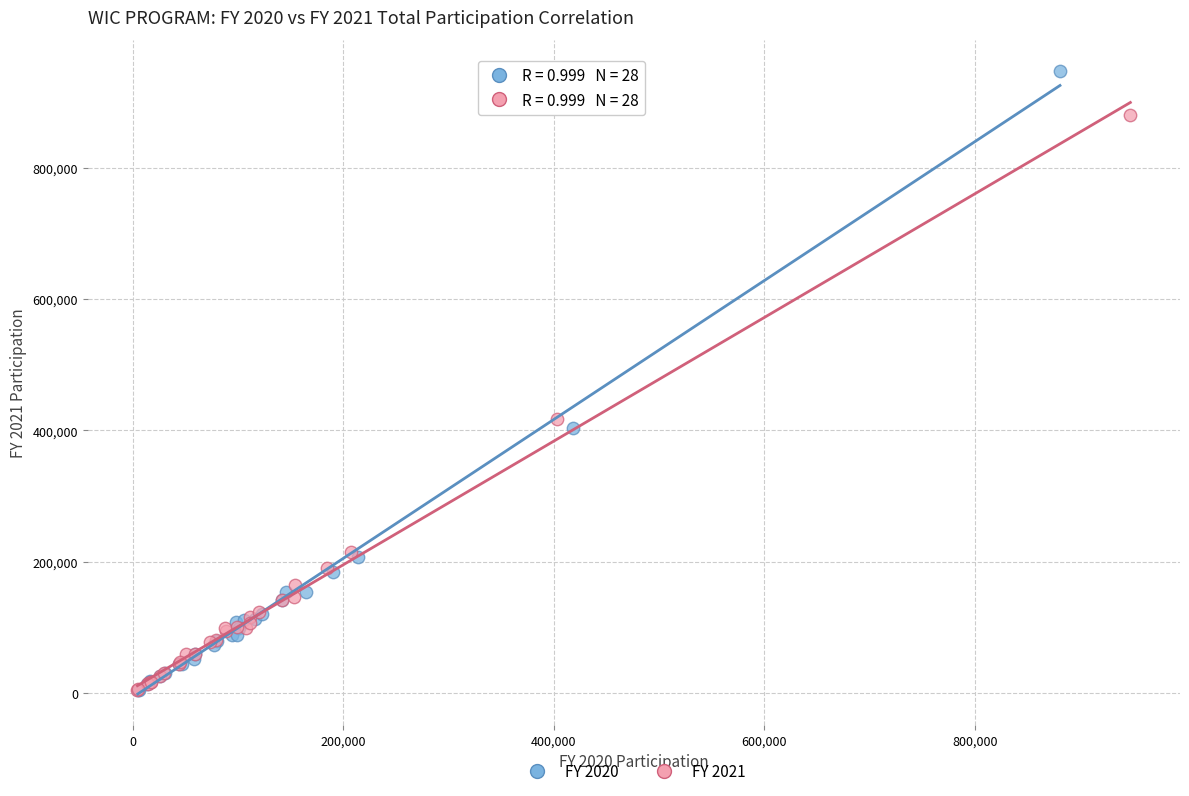

Which series reaches the maximum Y coordinate?

FY 2020